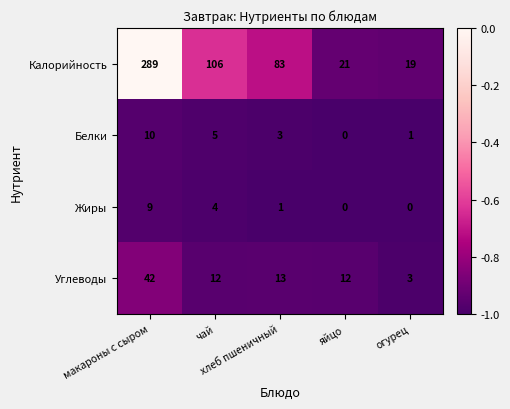

Rank the series by their maximum value, from highest to lowest.

Калорийность, Углеводы, Белки, Жиры